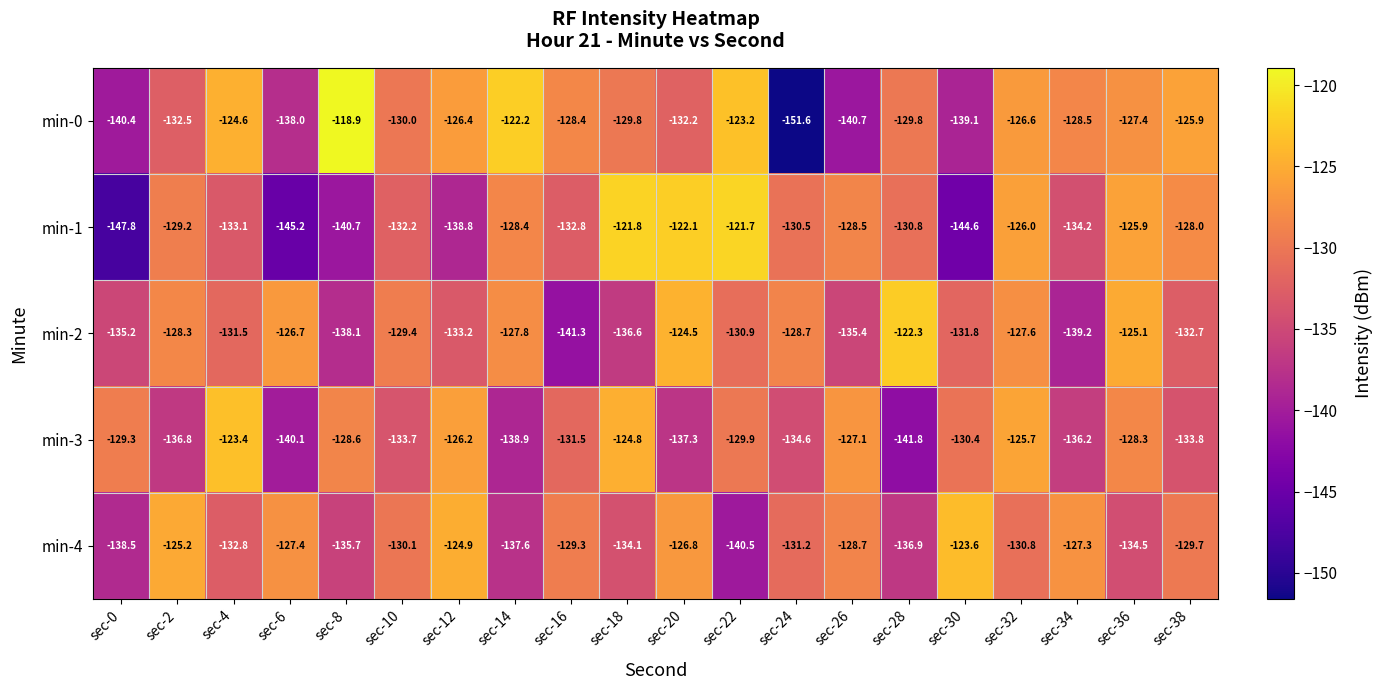

Which label corresponds to the smallest value in the chart?

sec-24